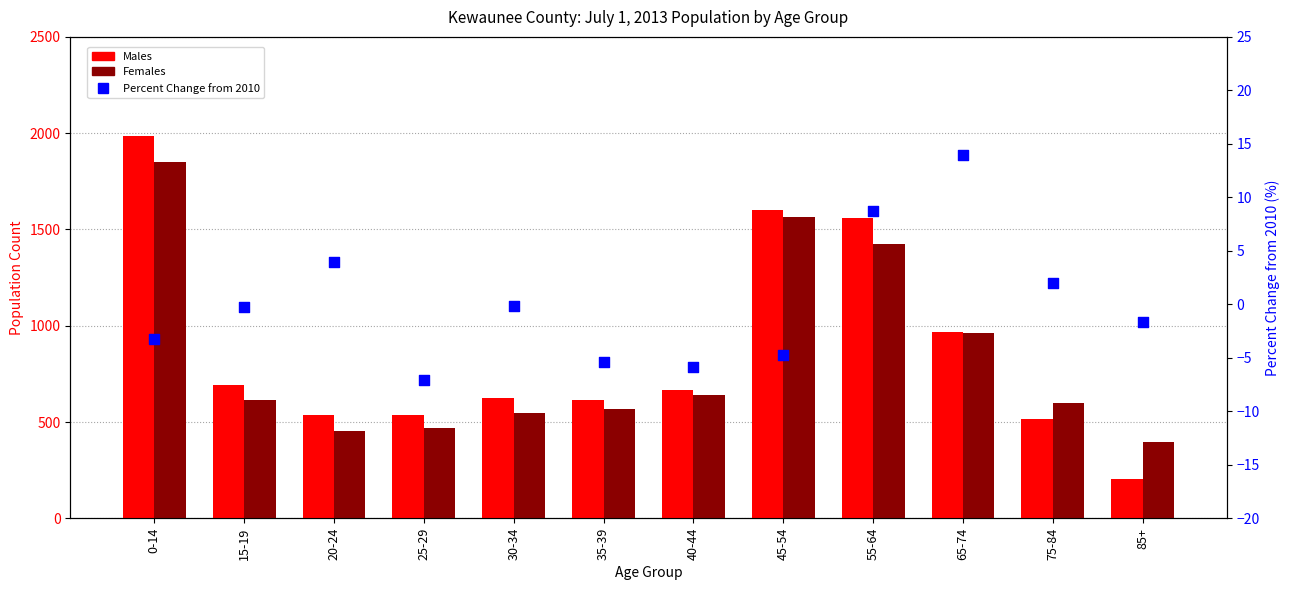

What are all the series names shown in the legend?

Males, Females, Percent Change from 2010